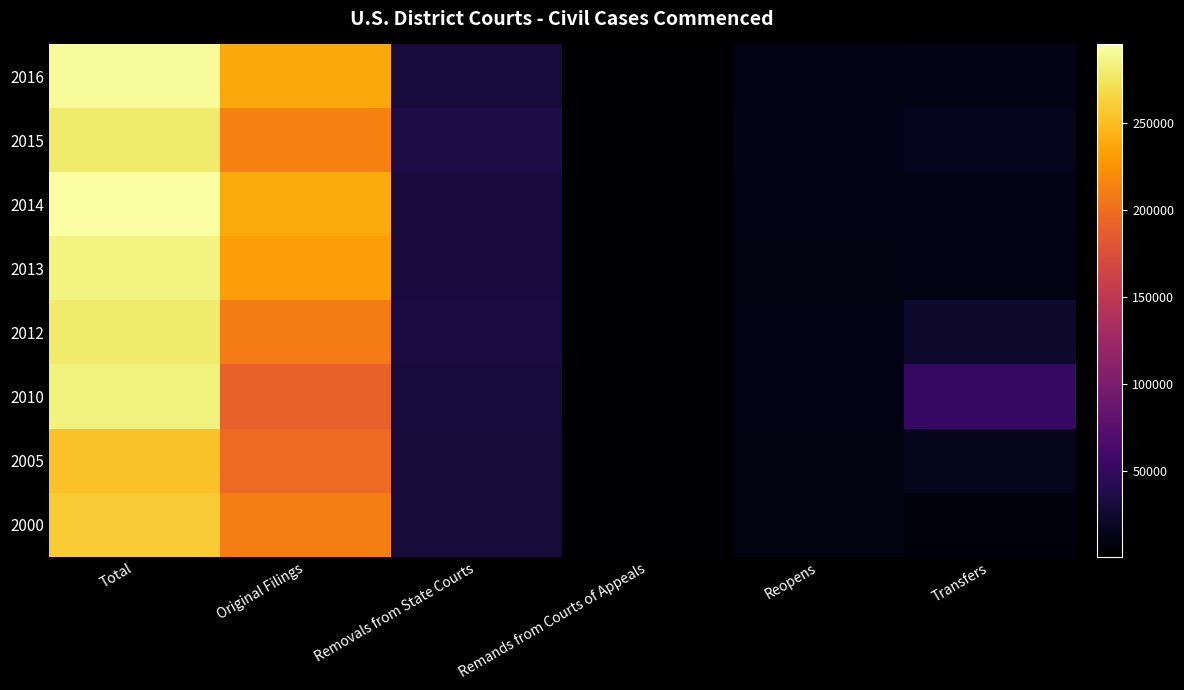

What is the spread (max minus min) of values at Total?

42037